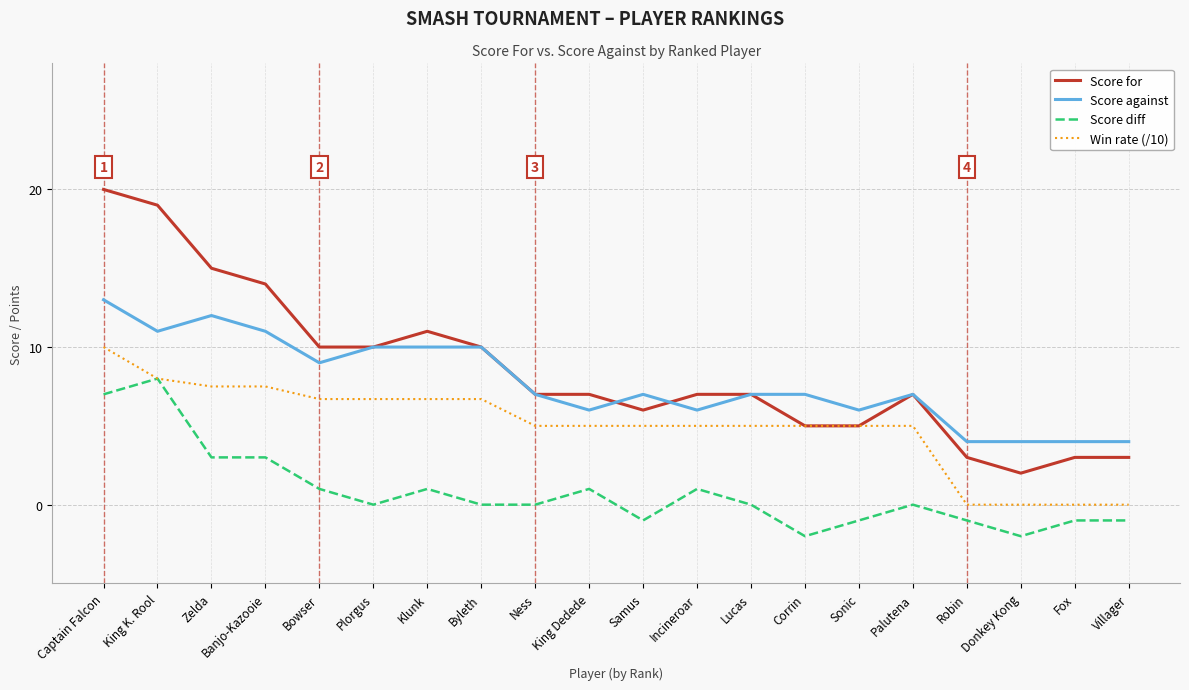

What value does the Score against series have at Banjo-Kazooie?

11.0